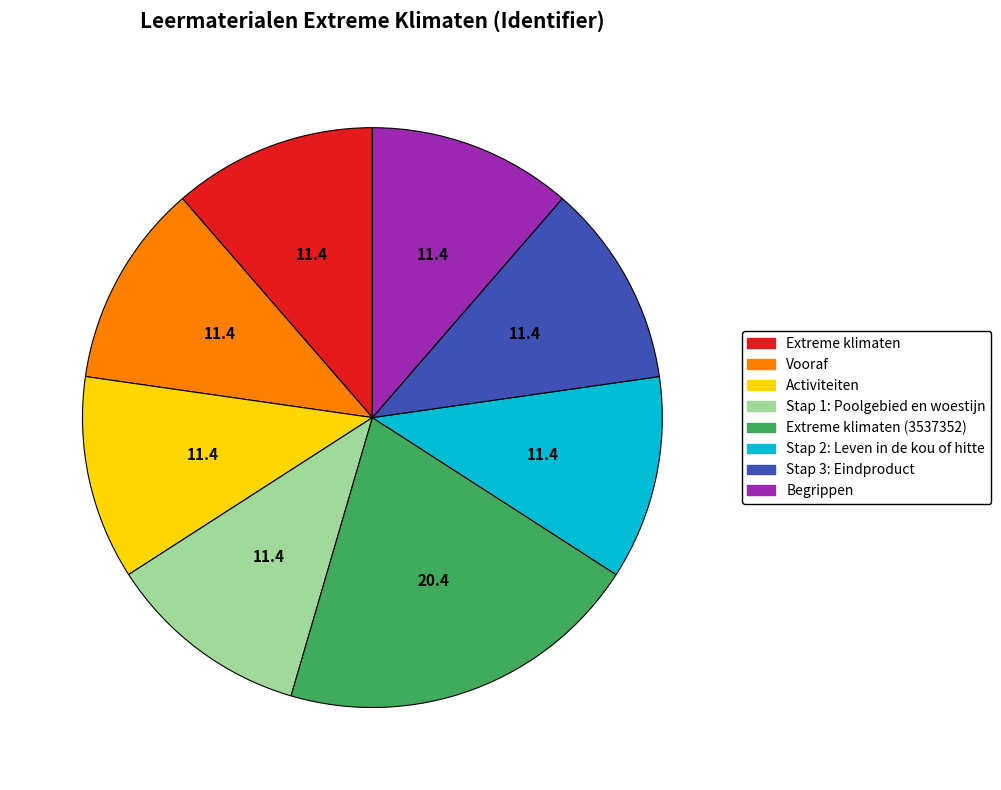

Is there a majority slice in this chart?

No